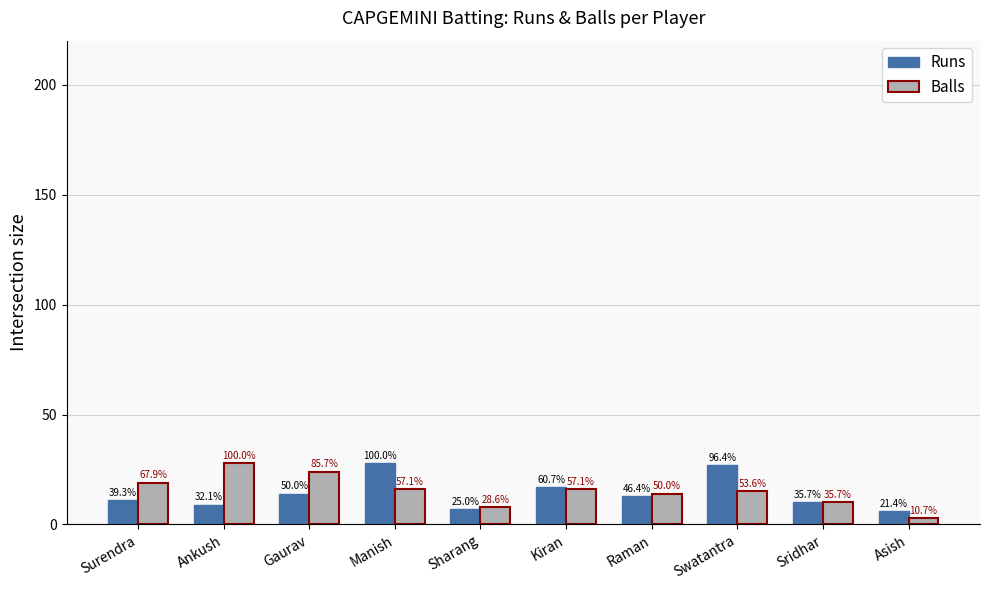

Rank the series by their average value, from highest to lowest.

Balls, Runs